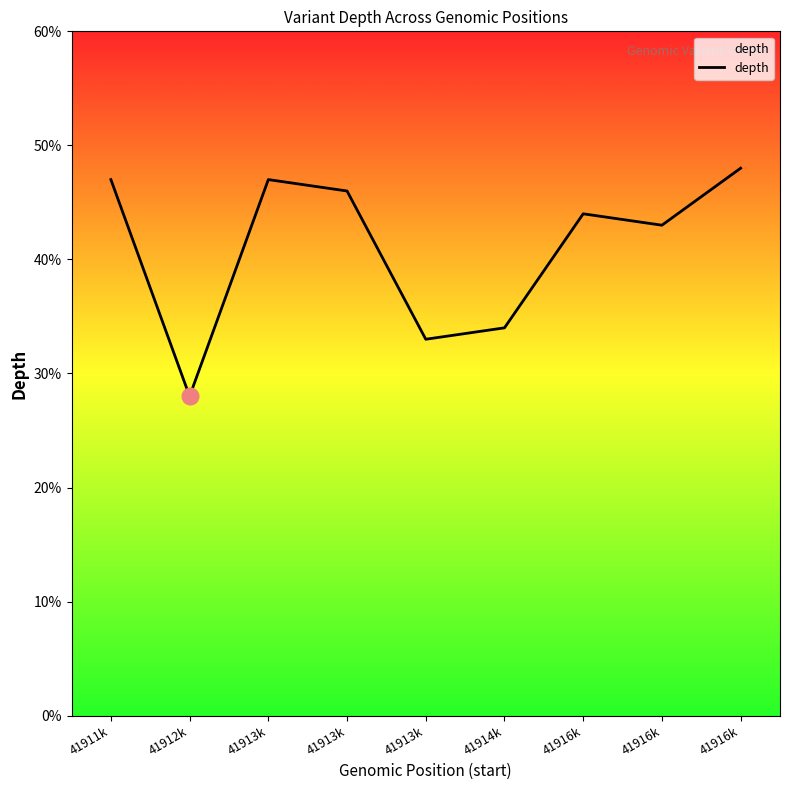

Where does the data first go above 44?

41911k